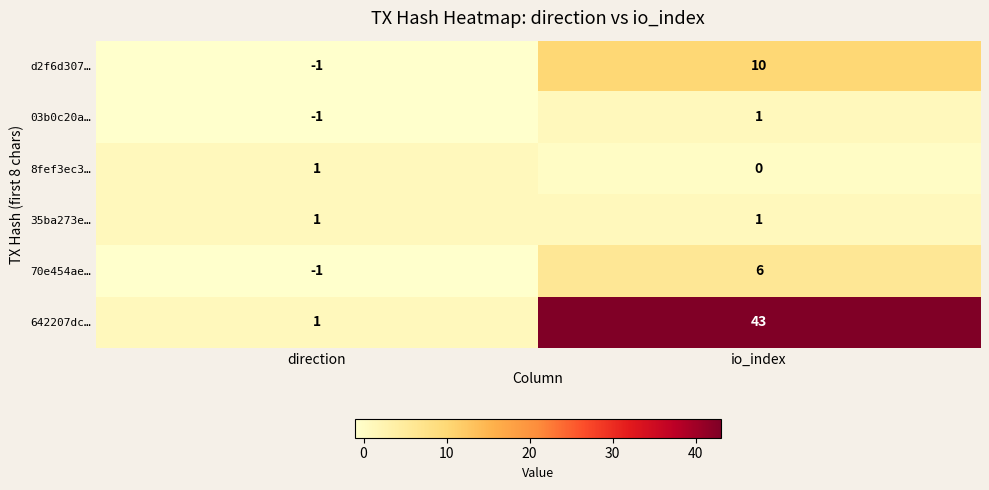

Reading left to right, list all the values displayed in this chart.

d2f6d307…: direction=-1	io_index=10
03b0c20a…: direction=-1	io_index=1
8fef3ec3…: direction=1	io_index=0
35ba273e…: direction=1	io_index=1
70e454ae…: direction=-1	io_index=6
642207dc…: direction=1	io_index=43